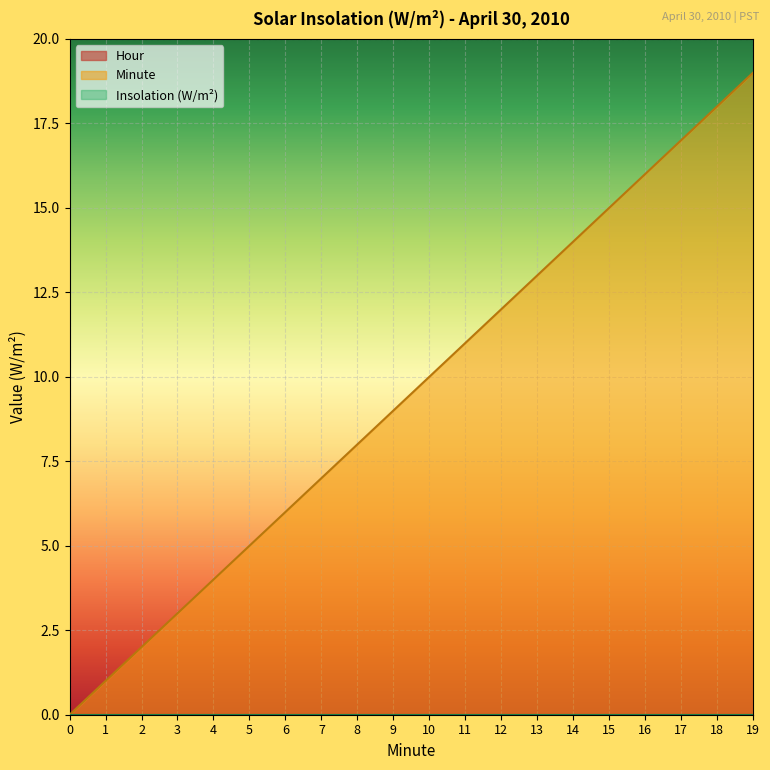

True or false: Hour has more than 1 interior local peaks.

False